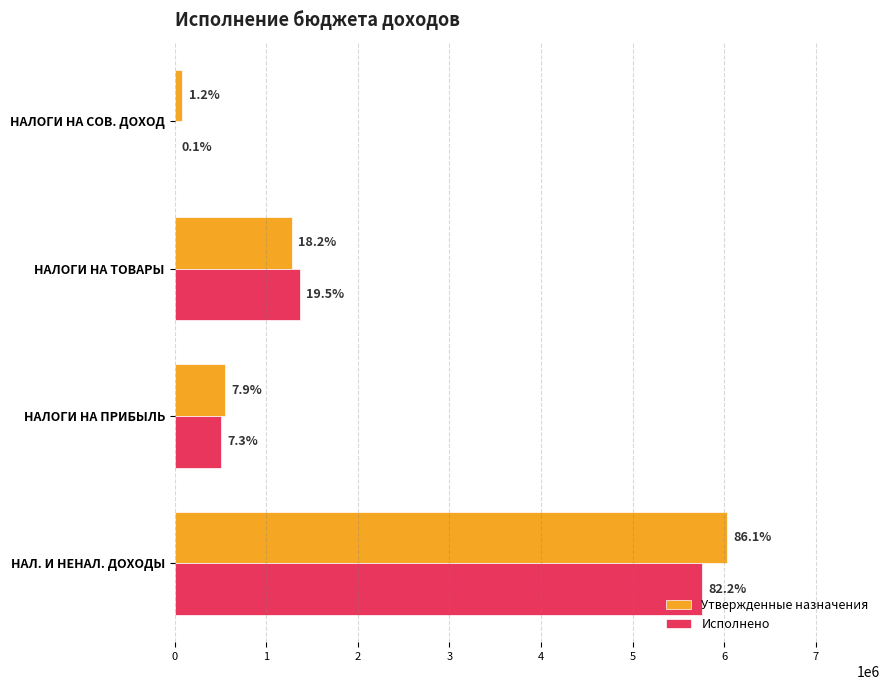

What is the sum of all Утвержденные назначения values?

7938000.0